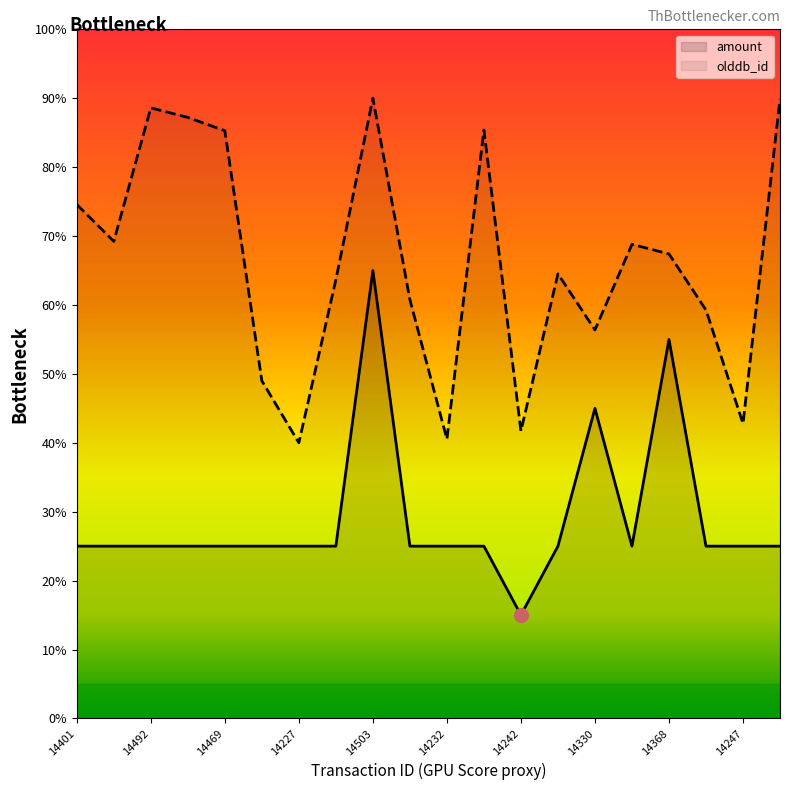

What is the smallest value displayed?

15.0